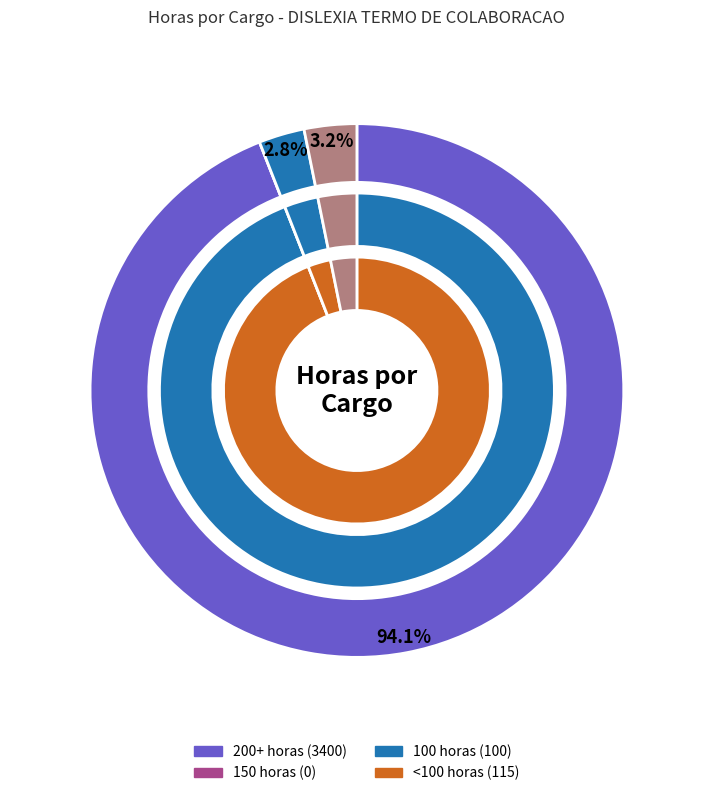

How many segments does this pie chart have?

12